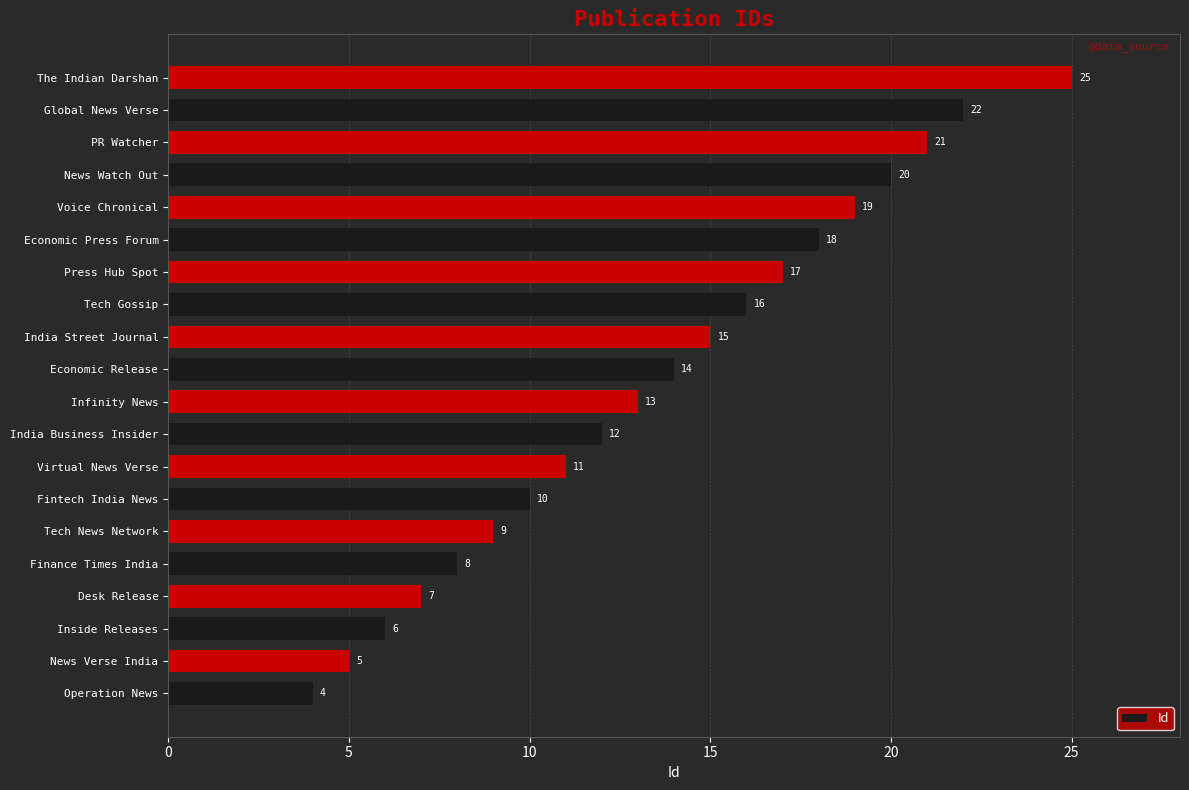

The chart shows a value of 13 at Infinity News. True or false?

True